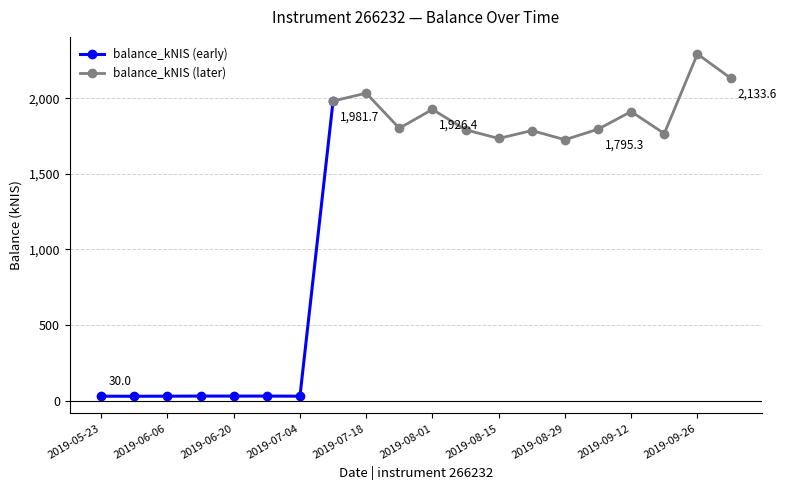

What is the ratio of the value at 2019-09-05 to the value at 2019-08-01?

0.9